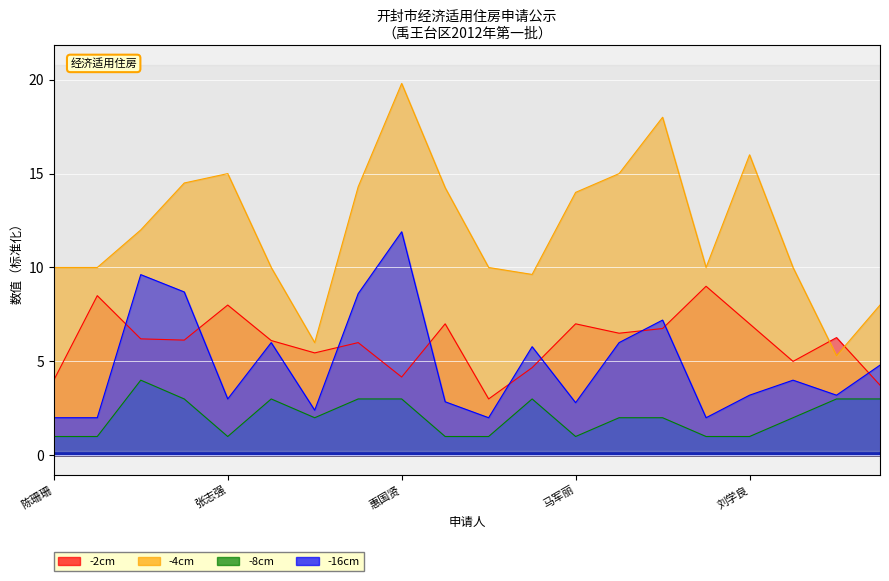

How many lines are shown in the chart?

4